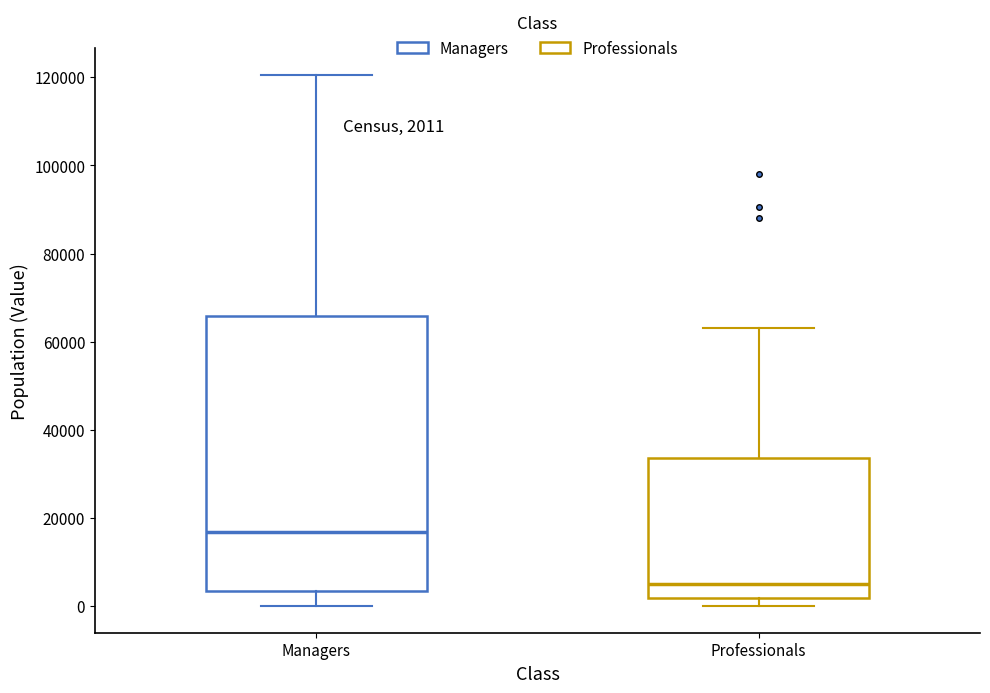

Comparing the boxes themselves (not the whiskers), which one is the tallest?

Managers